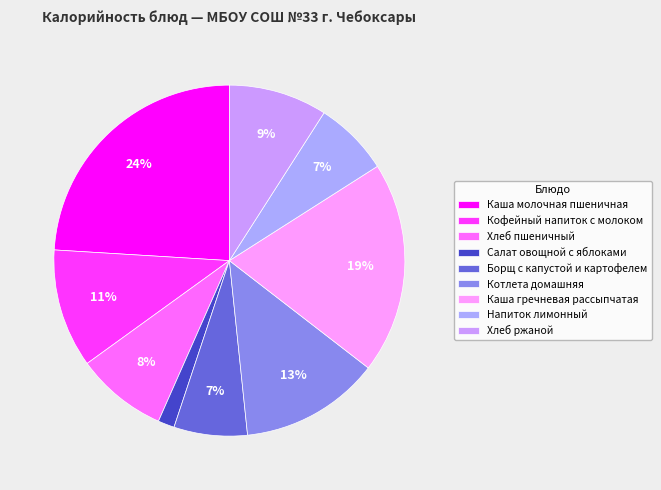

Combined, do Кофейный напиток с молоком and Борщ с капустой и картофелем account for over 50%?

No